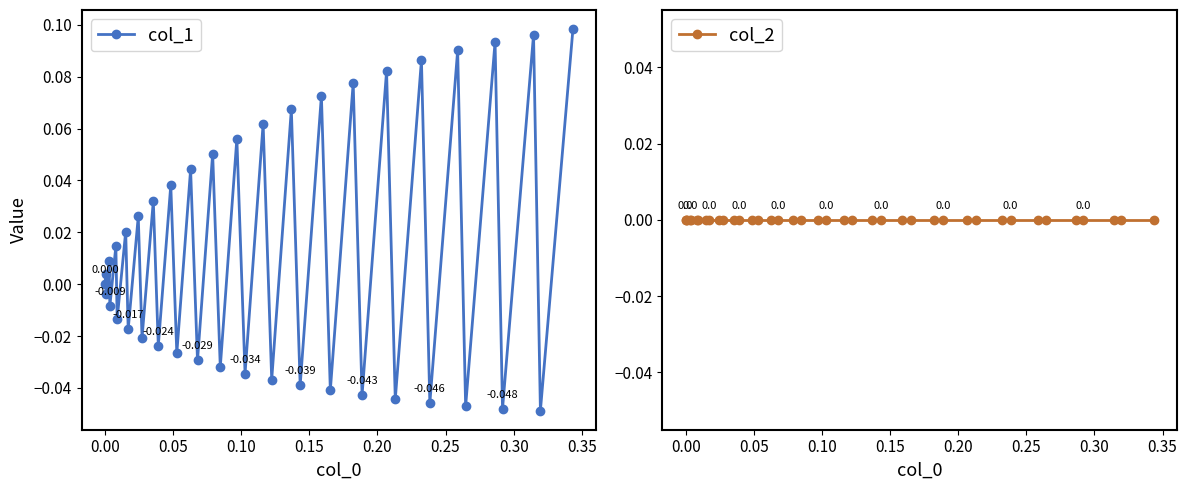

Does the chart have visible grid lines?

No